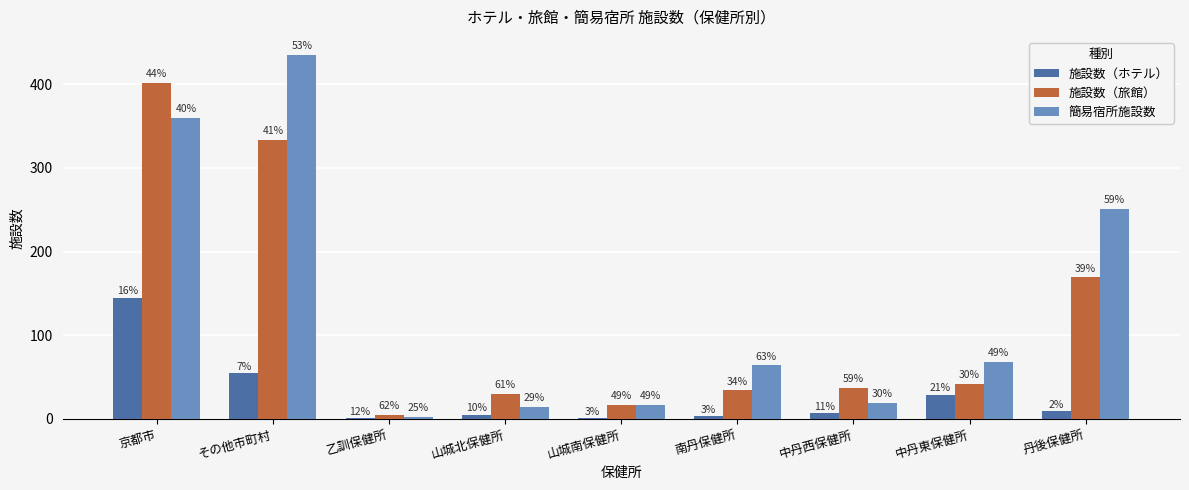

Read the 施設数（旅館） value at 中丹西保健所.

37